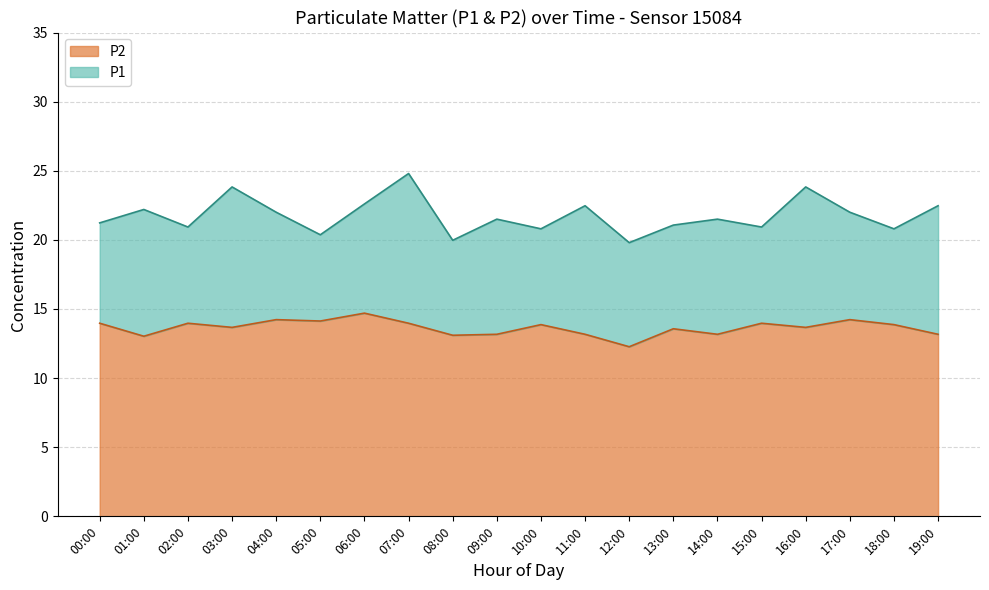

Which series has the largest range (max minus min)?

P1